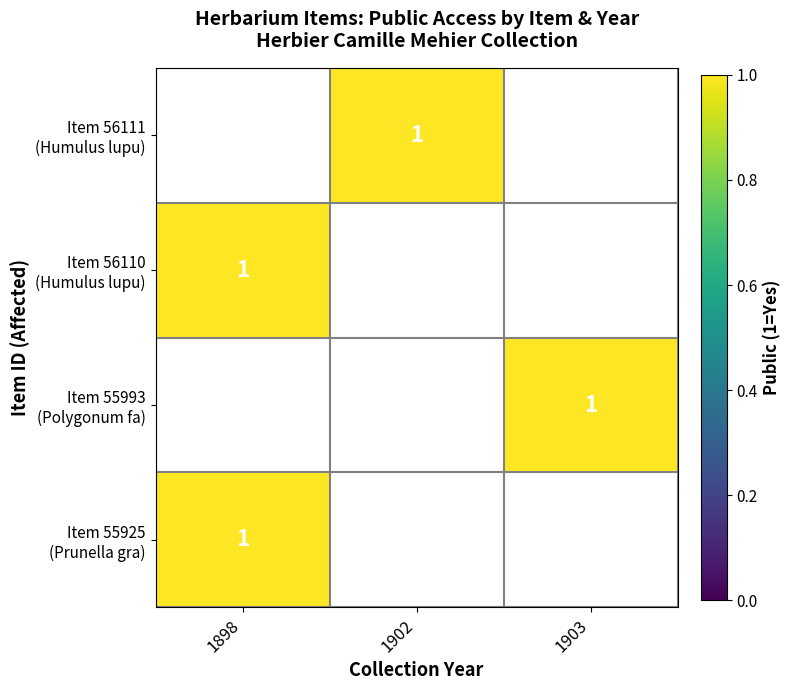

How many categories are shown in the chart?

3